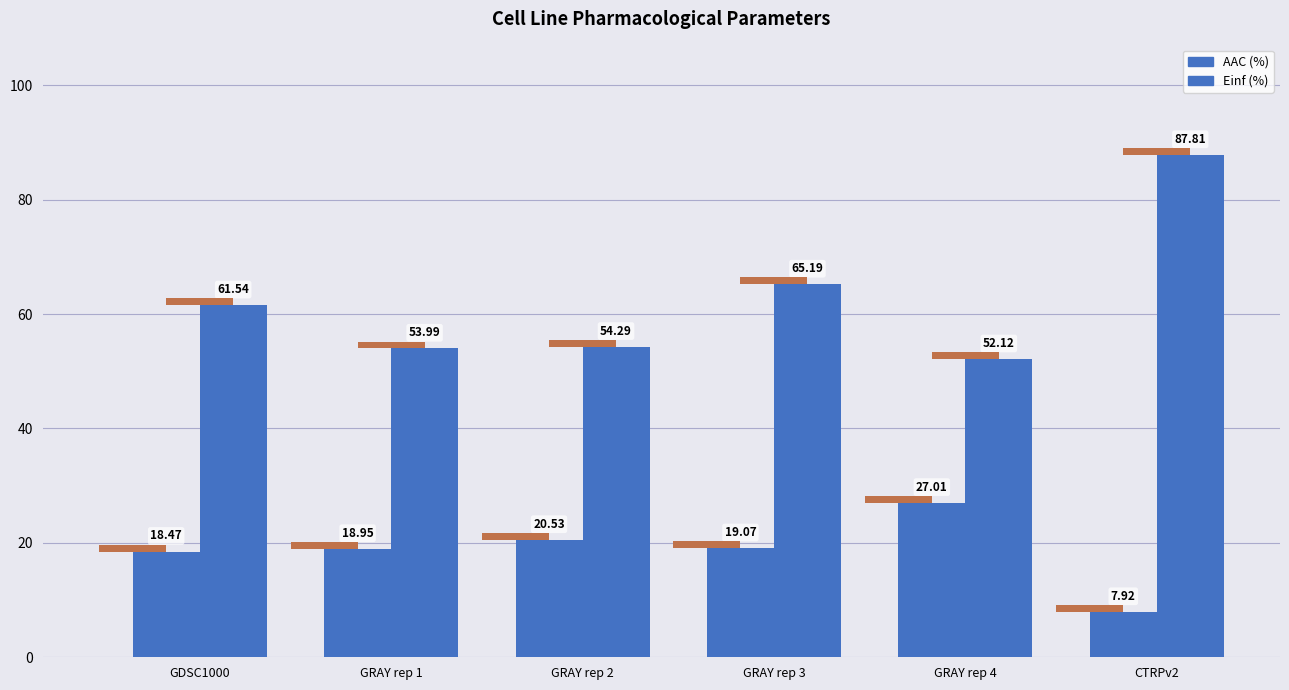

Is the value of AAC (%) at GRAY rep 2 greater than the value of Einf (%) at GRAY rep 1?

No